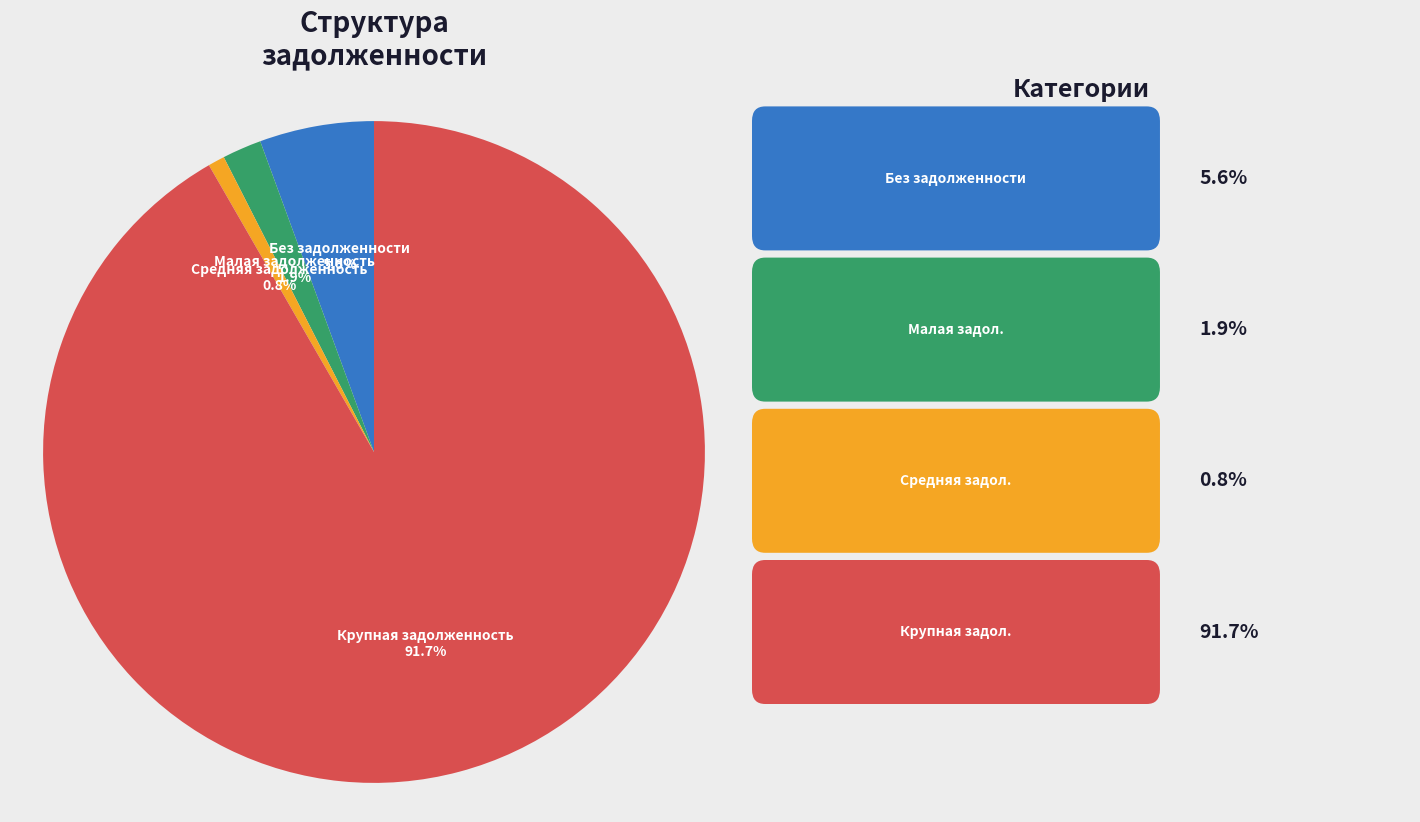

Is there any slice that represents more than half of the pie?

Yes